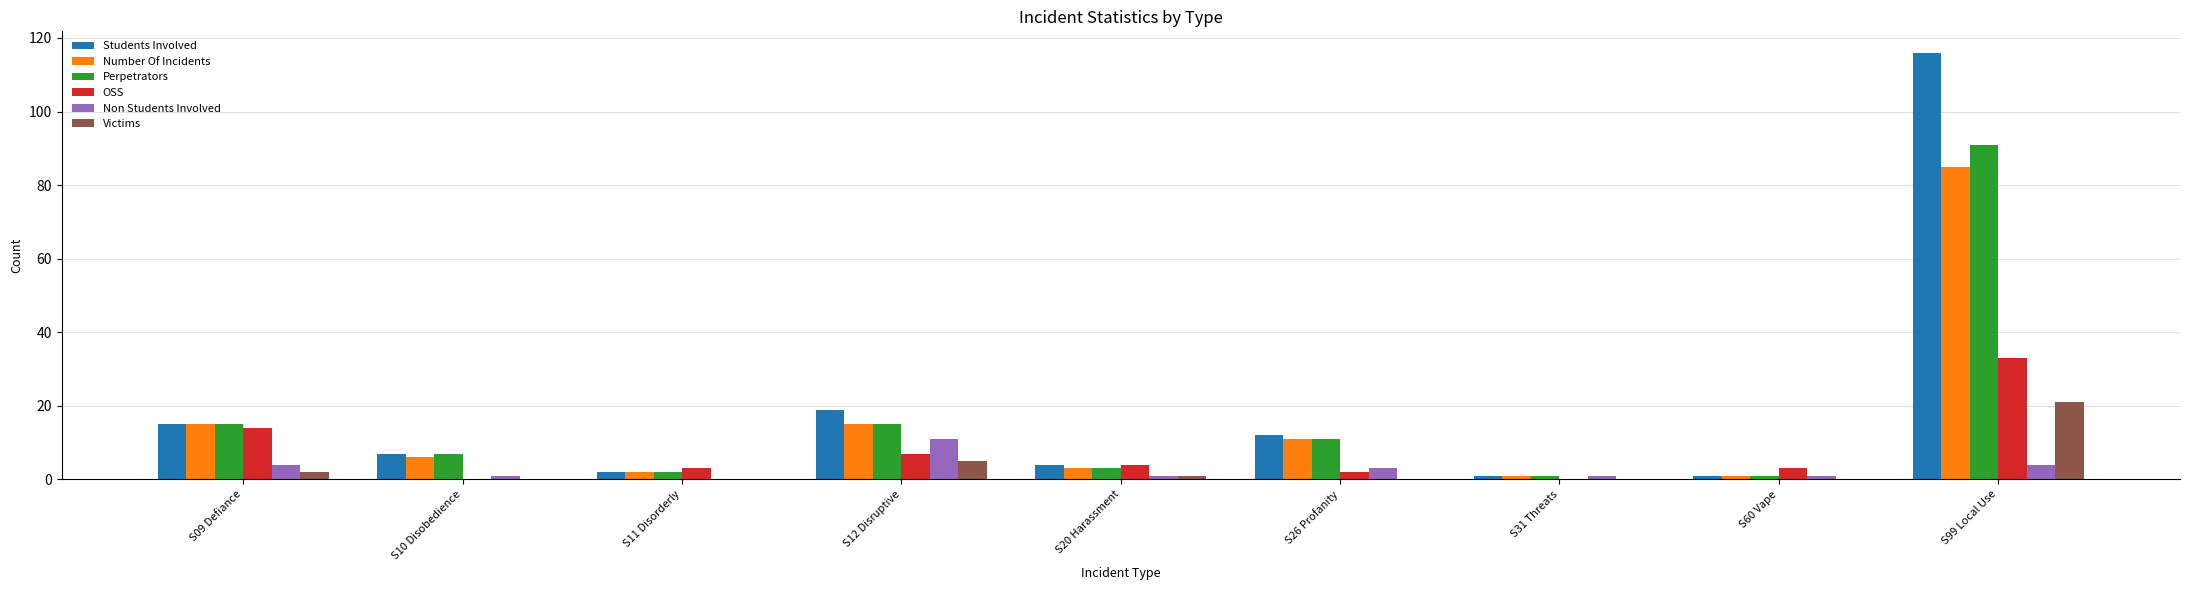

The value of Students Involved at S26 Profanity is 17. True or false?

False